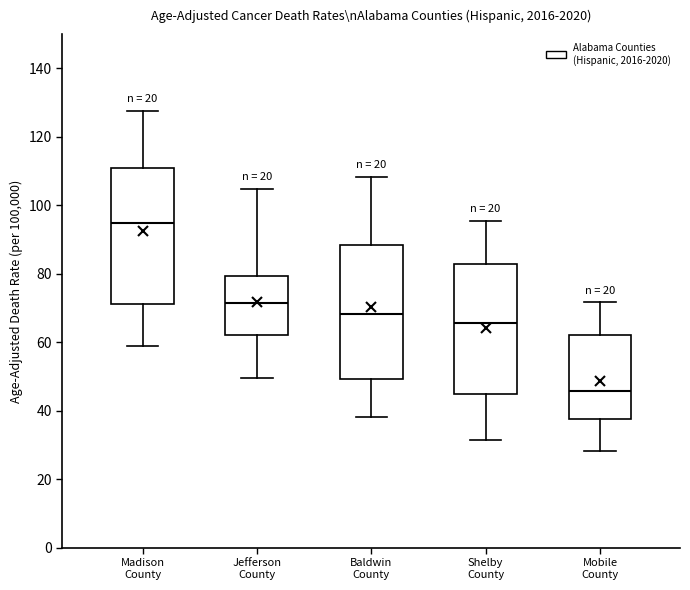

Reading left to right, transcribe this box plot: for each box, give where its median line is, the range the box spans, and where its two whiskers end, as read against the y-axis. The values are not printed on the chart, so give them approximately, as read against the axis.

Madison County: median 94, box 72 to 112, whiskers 60 to 128
Jefferson County: median 72, box 62 to 80, whiskers 50 to 104
Baldwin County: median 68, box 50 to 88, whiskers 38 to 108
Shelby County: median 66, box 44 to 82, whiskers 32 to 96
Mobile County: median 46, box 38 to 62, whiskers 28 to 72